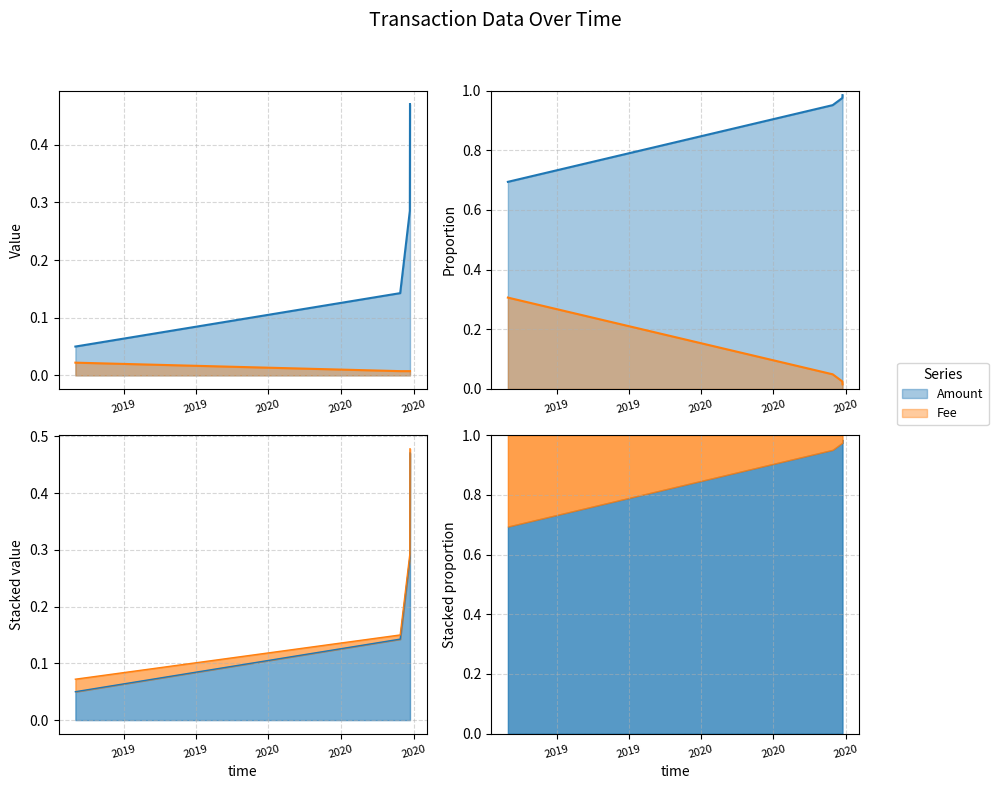

How many Fee values are between 0 and 1?

4